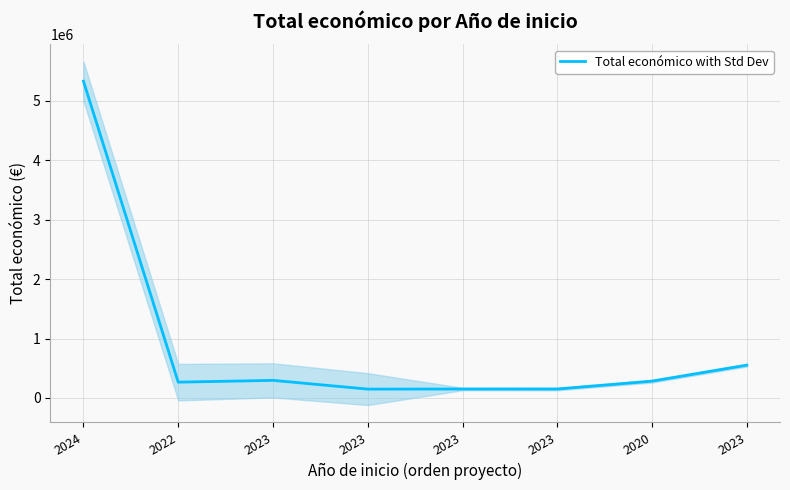

How many values are below 282464?

4